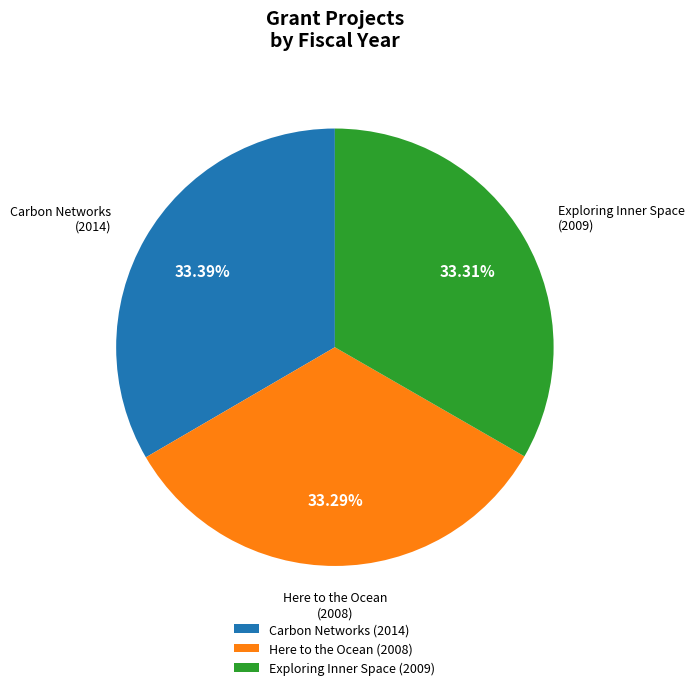

What is the ratio of the value at Here to the Ocean to the value at Carbon Networks?

1.0